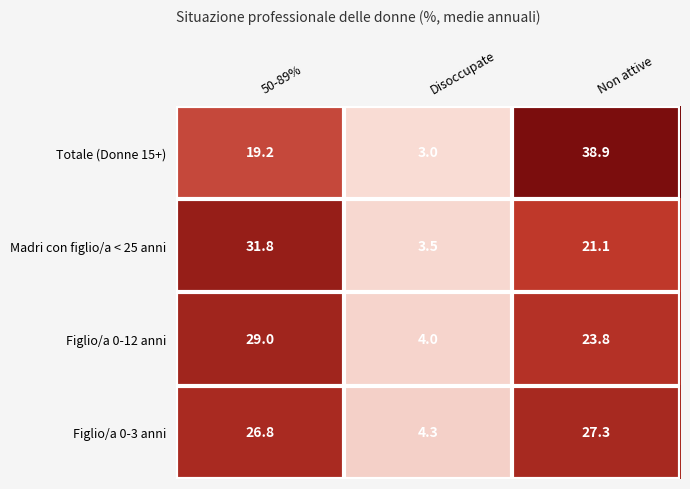

Is it true that Madri con figlio/a < 25 anni equals 21.1 at Non attive?

True